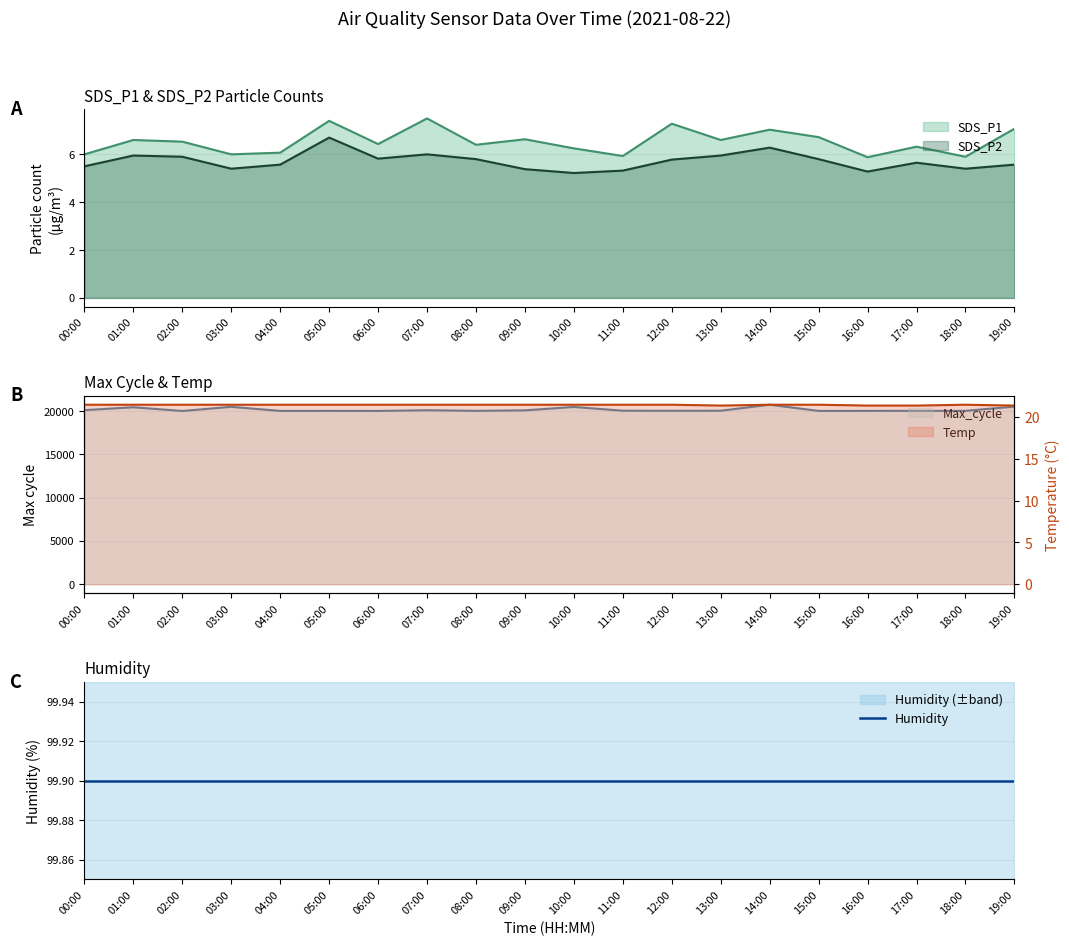

What is the lowest value of the SDS_P1 series?

5.9